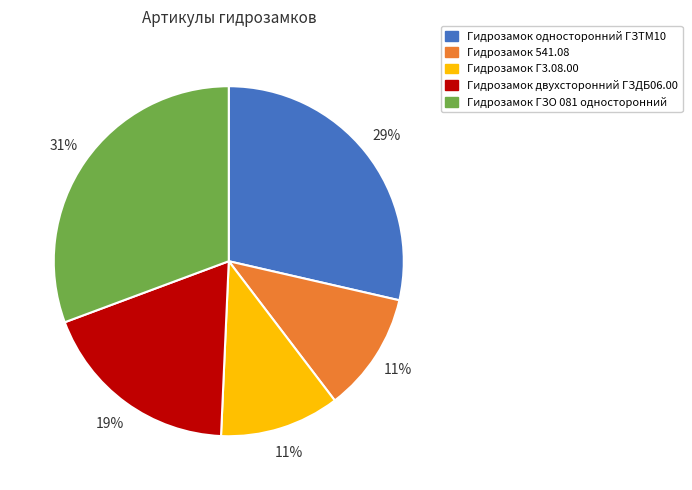

To the nearest percent, what portion does Гидрозамок двухсторонний ГЗДБ06.00 represent?

19%